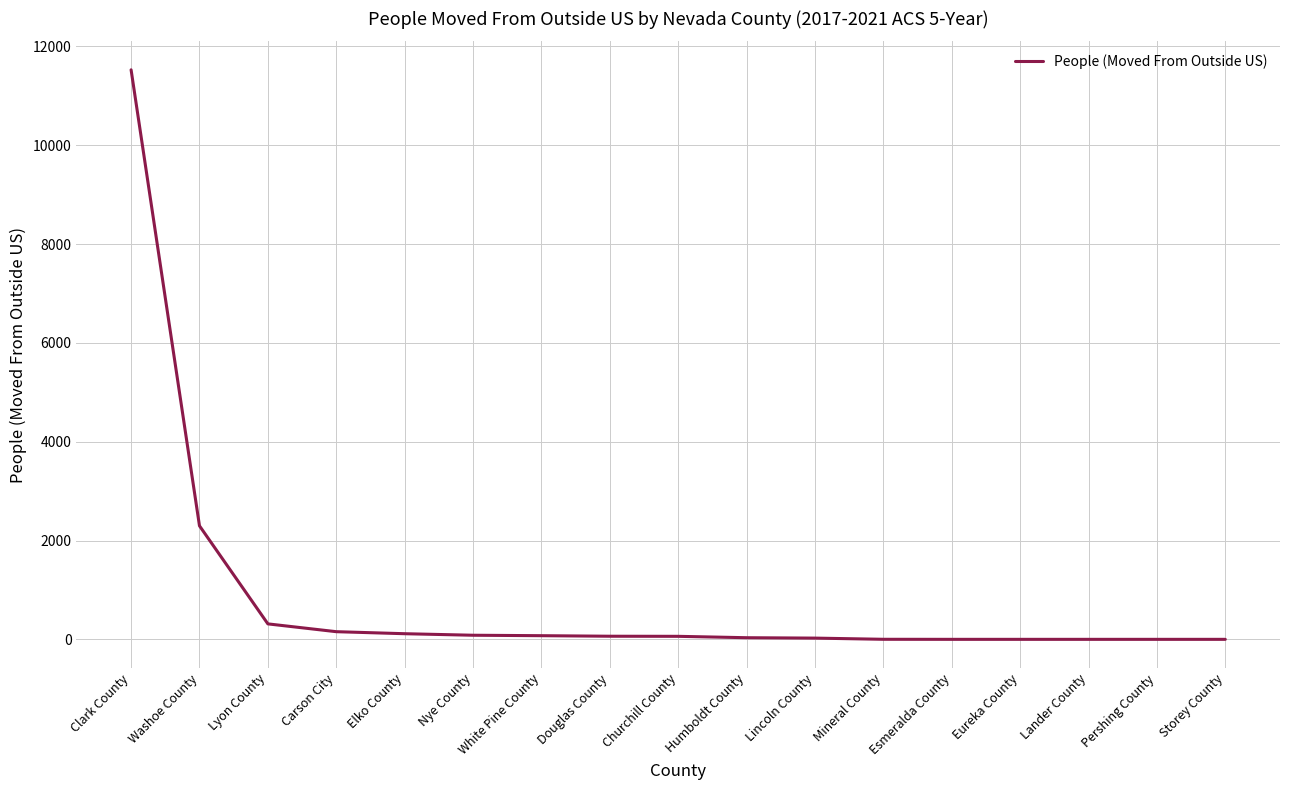

True or false: the data shows 0 at Storey County.

True